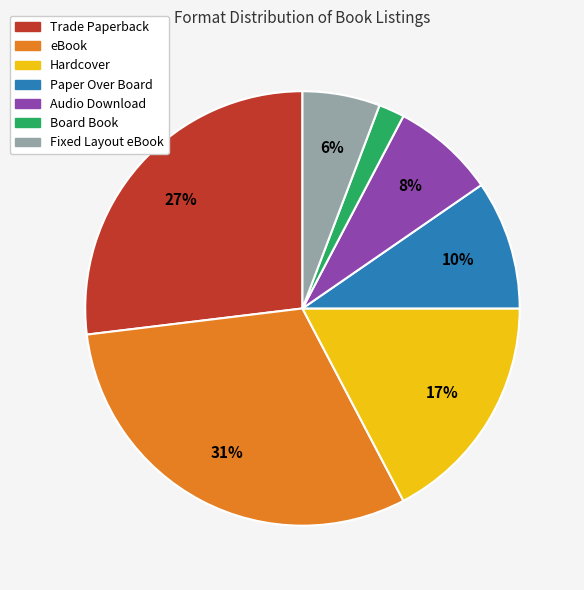

How many segments does this pie chart have?

7